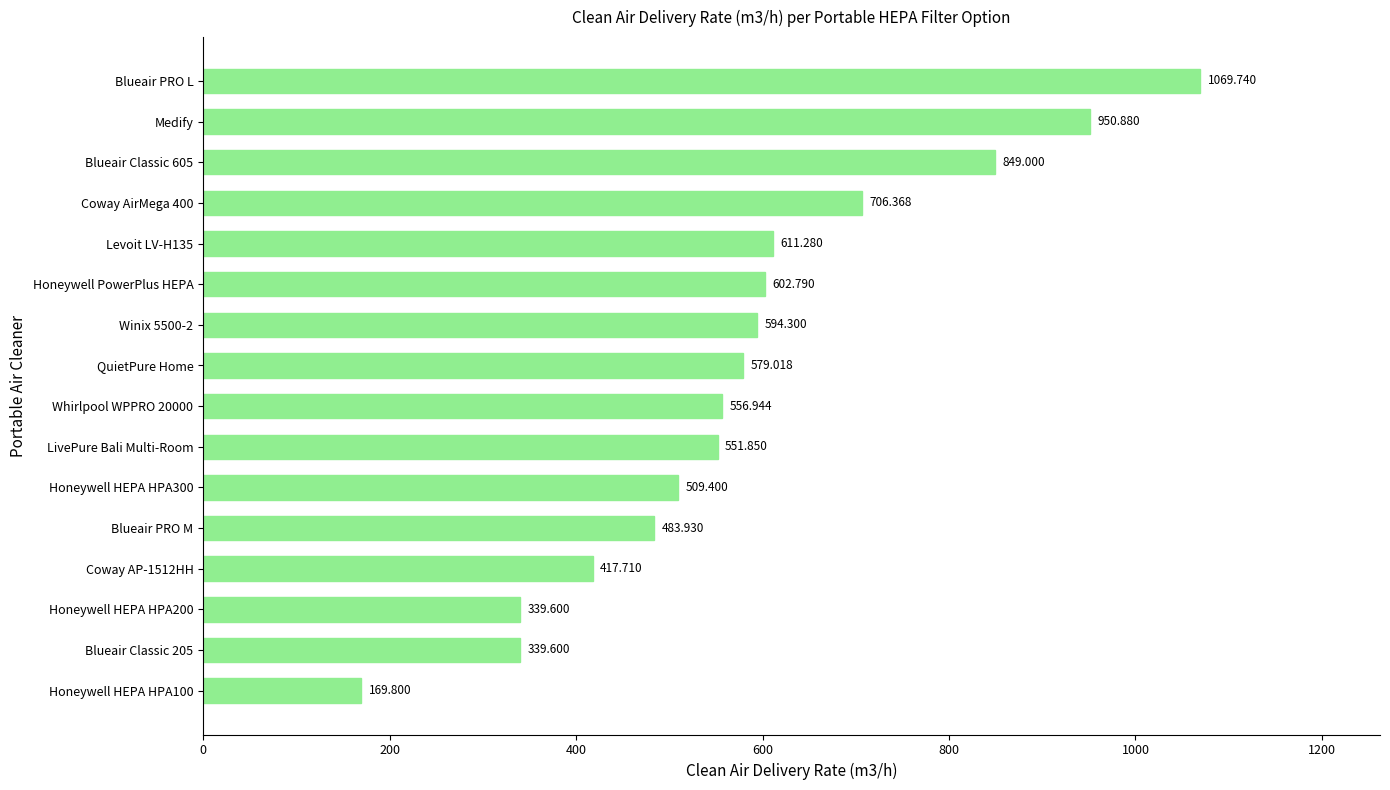

Which has a higher value, Honeywell HEPA HPA200 or Blueair PRO M?

Blueair PRO M